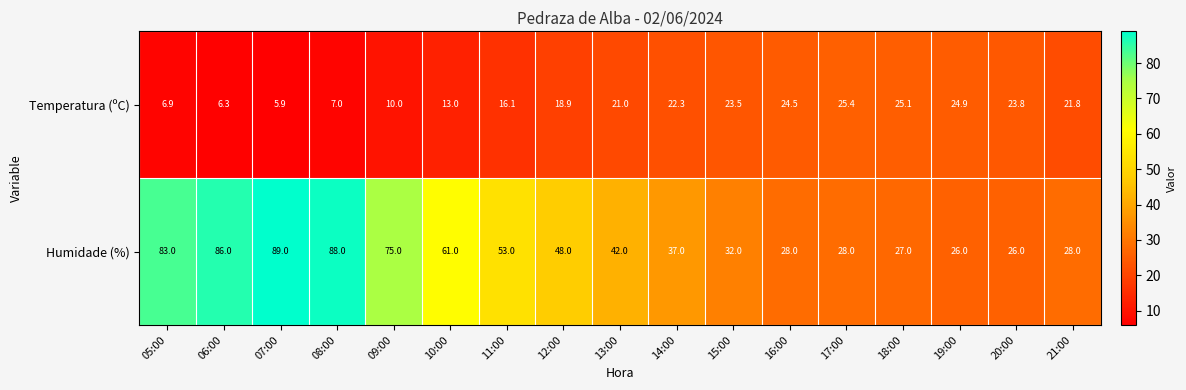

How many data points in Temperatura (ºC) are less than 21?

8